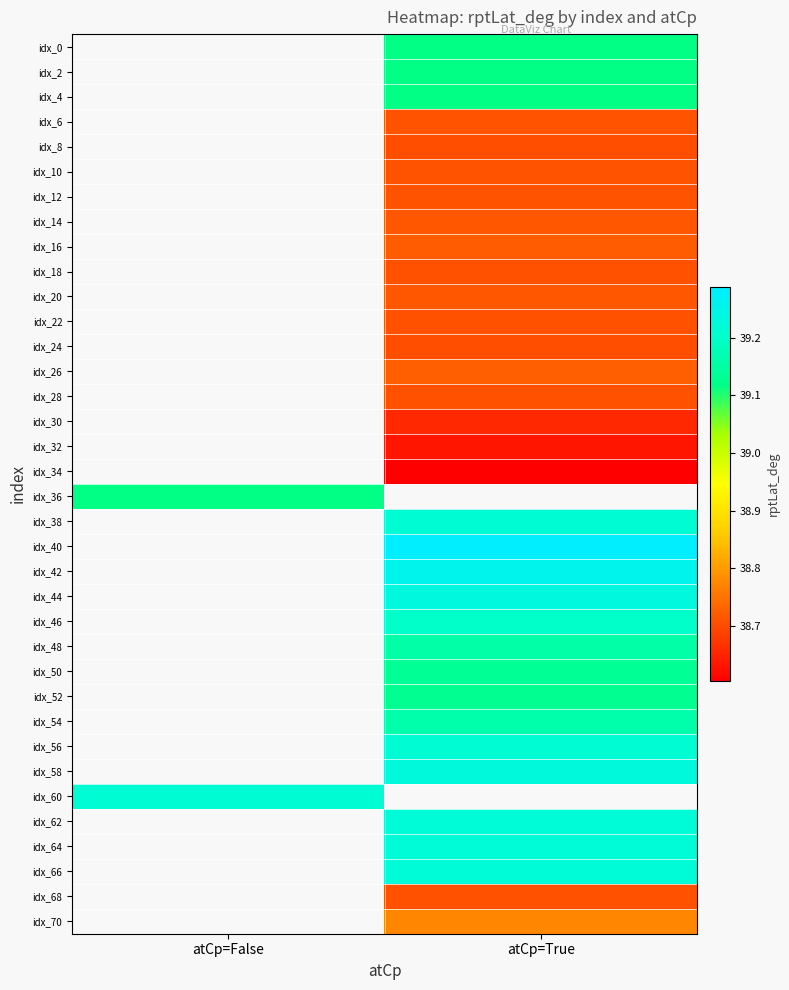

Is it true that idx_28 equals 51.5 at atCp=True?

False